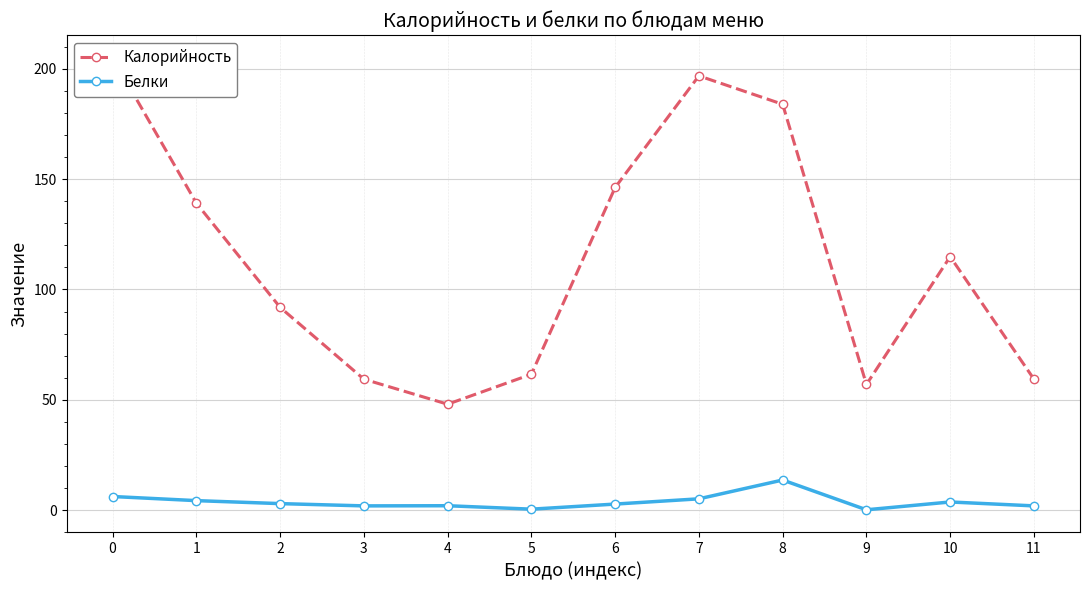

Which series changed the most between 2 and 3?

Калорийность